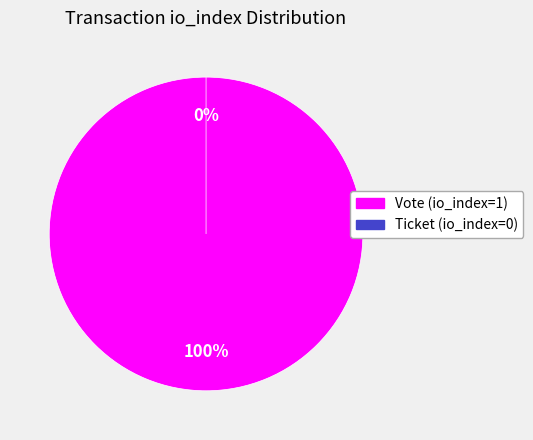

How many slices are in this pie chart?

2